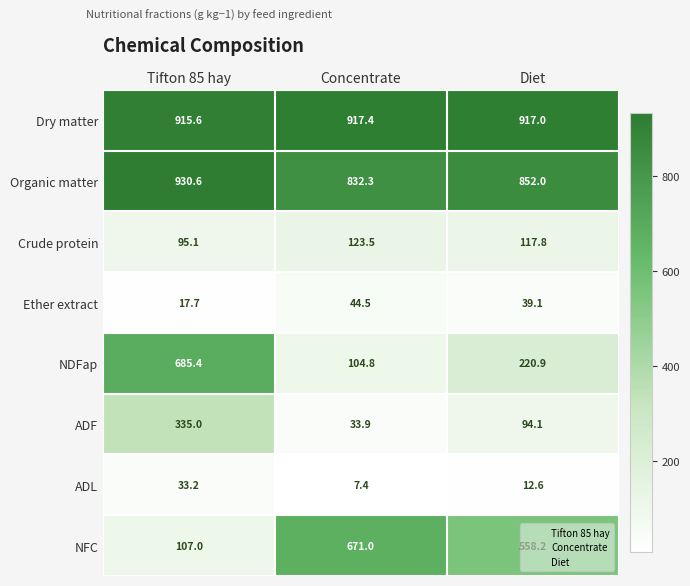

What is the total value across all series at Tifton 85 hay?

3119.6